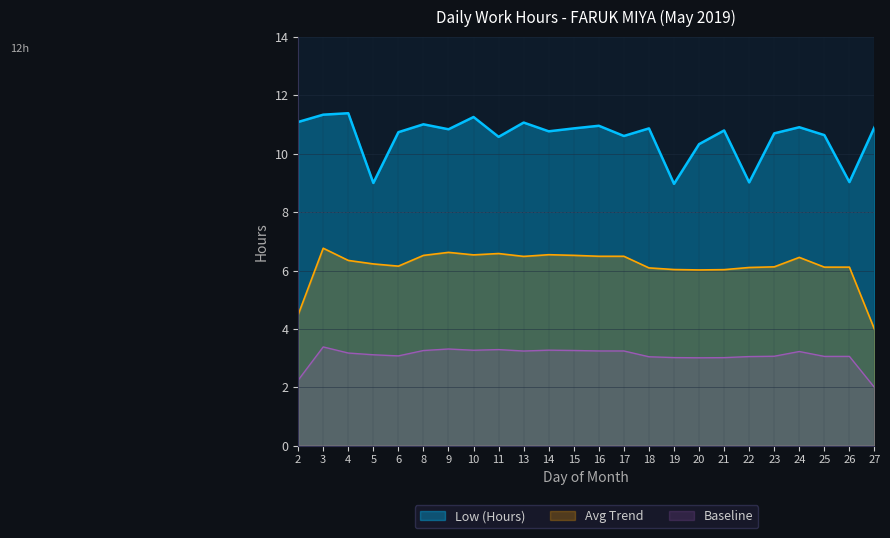

Between 13 and 23, which is larger?

13